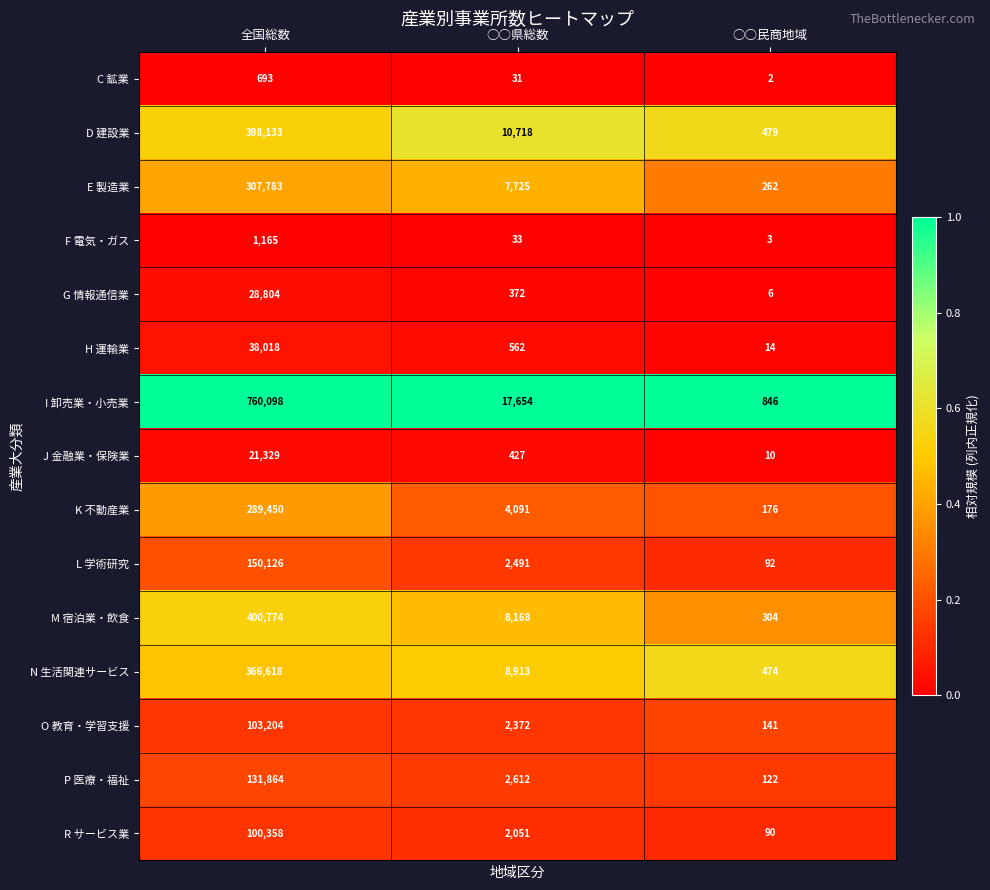

What is the difference between the maximum and minimum values in the O 教育・学習支援 series?

103063